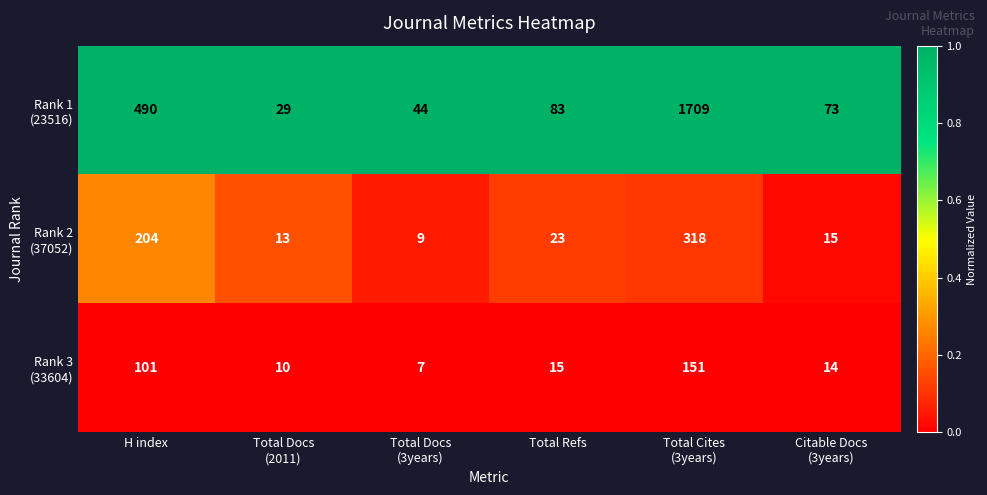

What is the smallest value displayed?

7